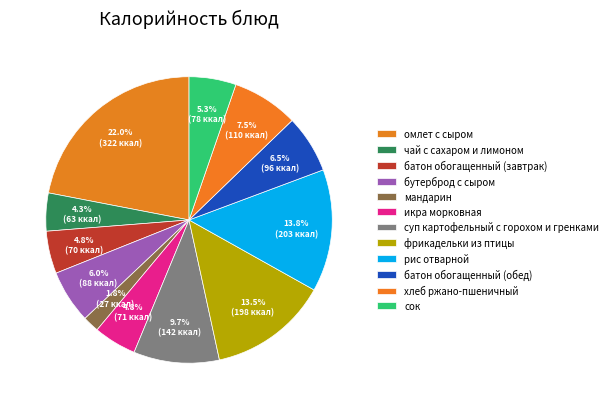

To the nearest percent, what is the difference between the батон обогащенный (обед) and батон обогащенный (завтрак) slice percentages?

2%